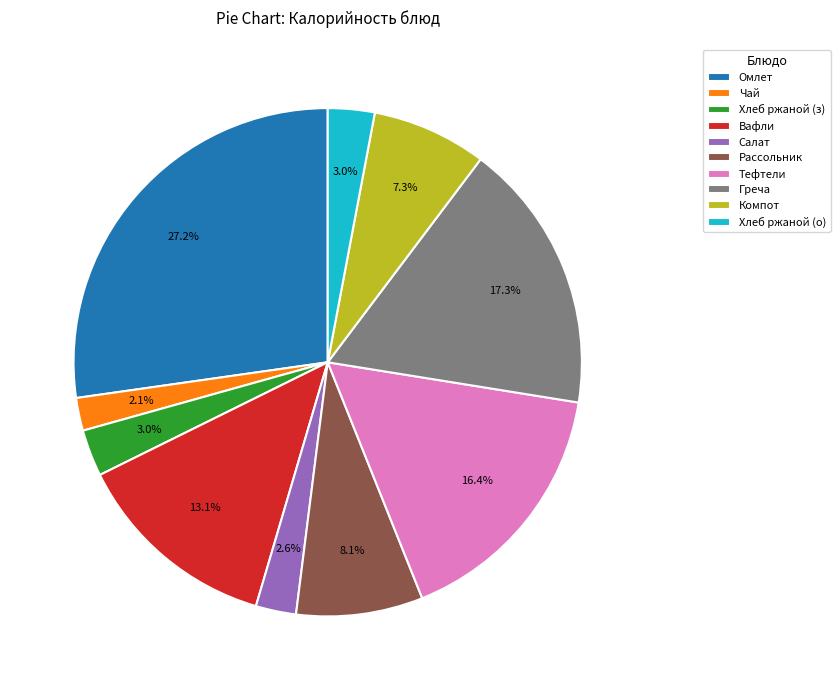

Does Омлет account for over 50% of the chart?

No